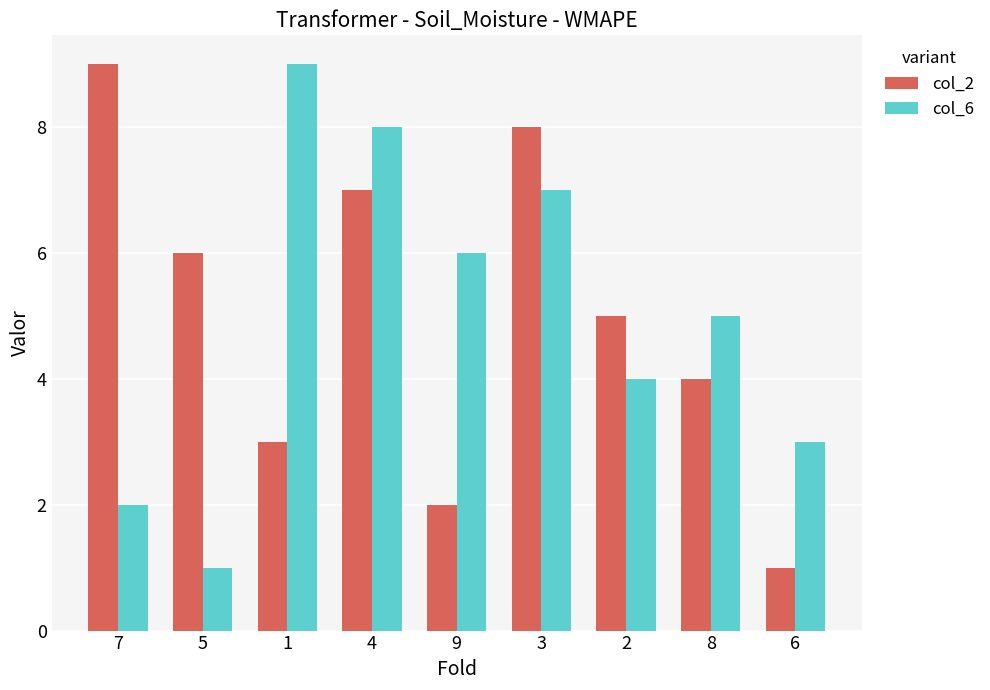

Read the col_2 value at 9.

2